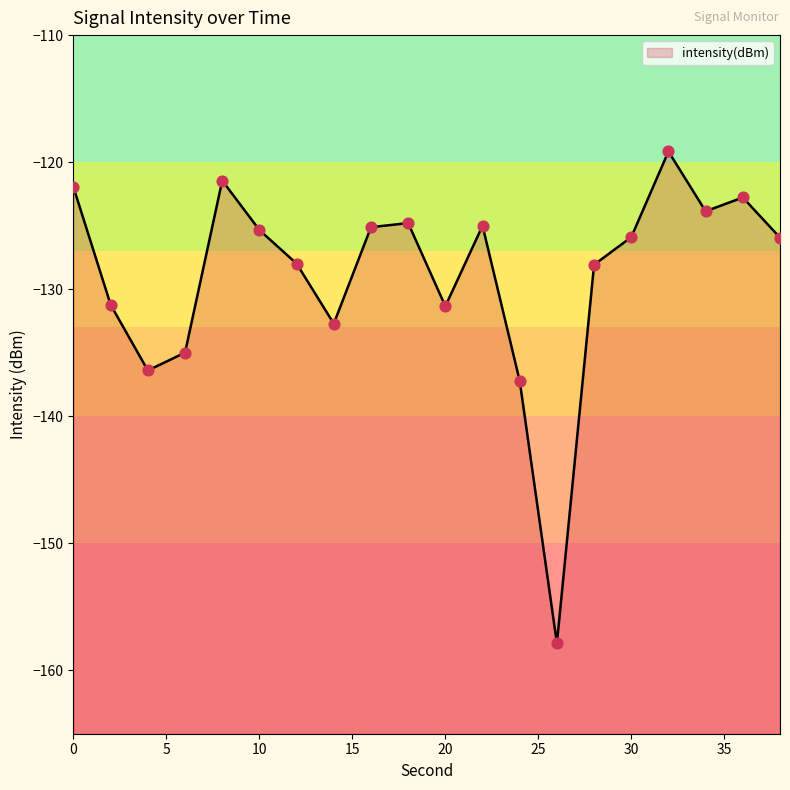

What is the change in value from 4 to 30?

+10.5